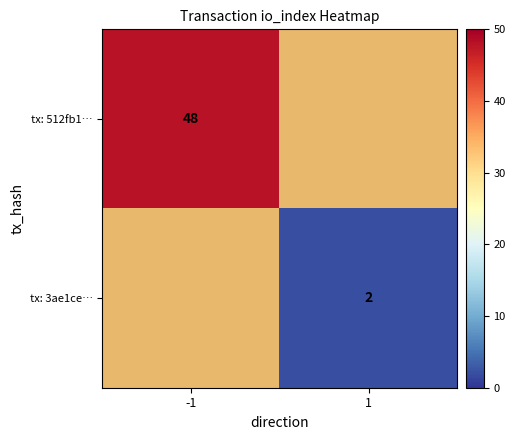

Is it true that tx: 512fb1… equals 26 at -1?

False